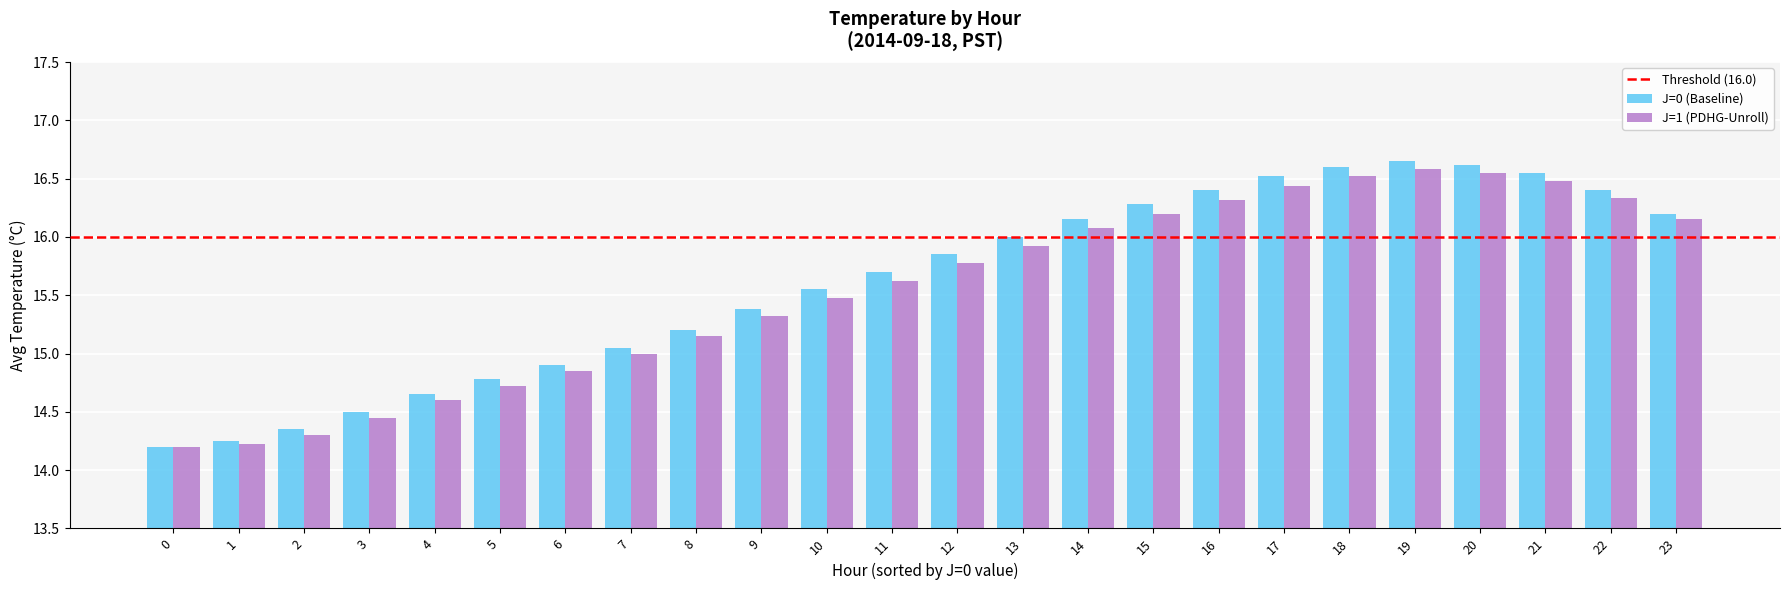

Which series has the widest spread of values?

J=0 (Baseline)